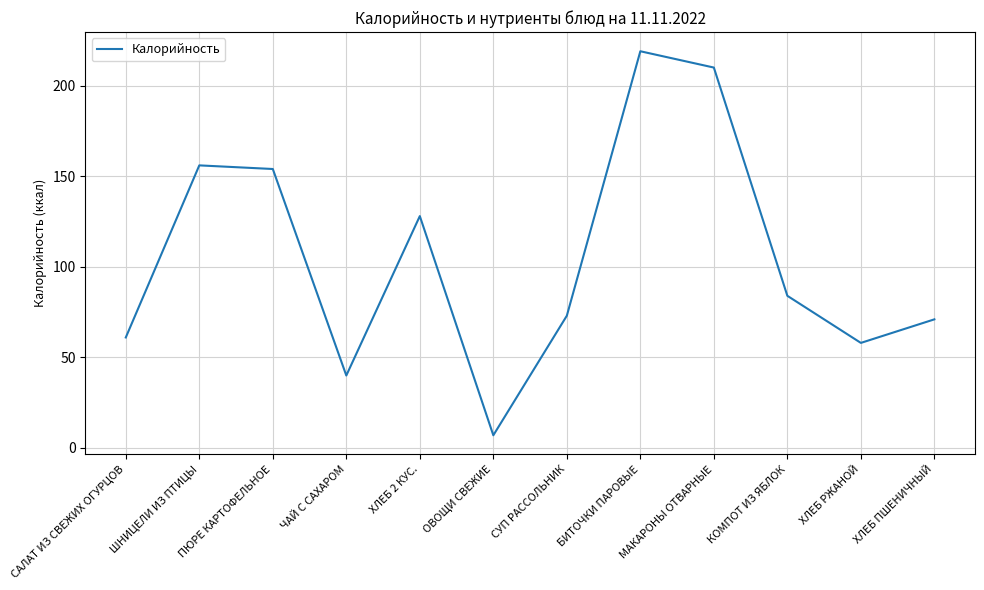

Between СУП РАССОЛЬНИК and ЧАЙ С САХАРОМ, which is larger?

СУП РАССОЛЬНИК